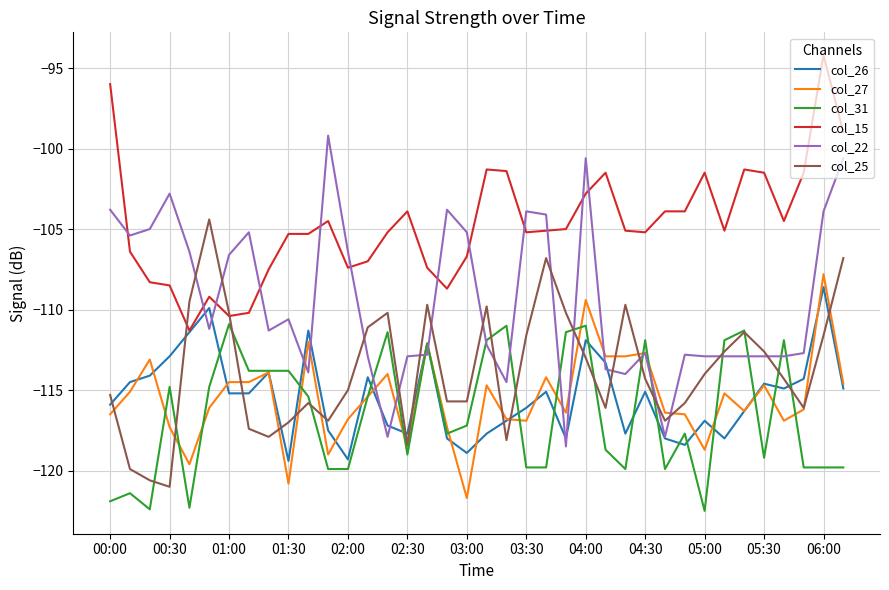

True or false: col_15 and col_27 cross at least once.

False